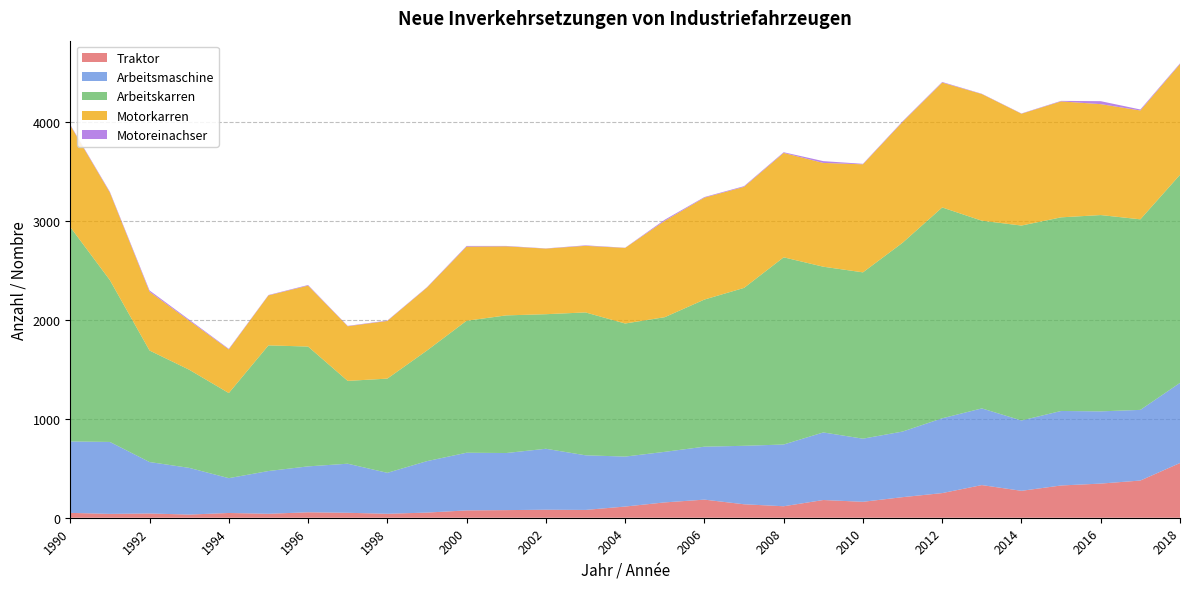

Reading right to left, list all the values displayed in this chart.

Traktor: 553	376	345	326	272	330	249	208	161	179	116	136	183	155	113	79	81	77	74	52	40	50	55	40	48	32	43	39	49
Arbeitsmaschine: 810	714	730	753	711	775	756	663	638	683	624	591	535	511	505	552	616	577	583	520	414	496	464	432	352	472	520	727	722
Arbeitskarren: 2103	1926	1984	1957	1970	1897	2131	1908	1681	1675	1892	1596	1487	1361	1345	1444	1360	1391	1334	1118	952	837	1211	1270	860	992	1127	1635	2167
Motorkarren: 1119	1100	1121	1172	1130	1280	1262	1221	1092	1049	1055	1021	1030	974	764	673	663	698	749	636	583	552	616	505	441	496	594	885	1028
Motoreinachser: 7	10	30	5	3	3	6	6	5	18	7	7	6	11	2	5	2	4	7	4	4	4	6	4	6	10	13	8	6